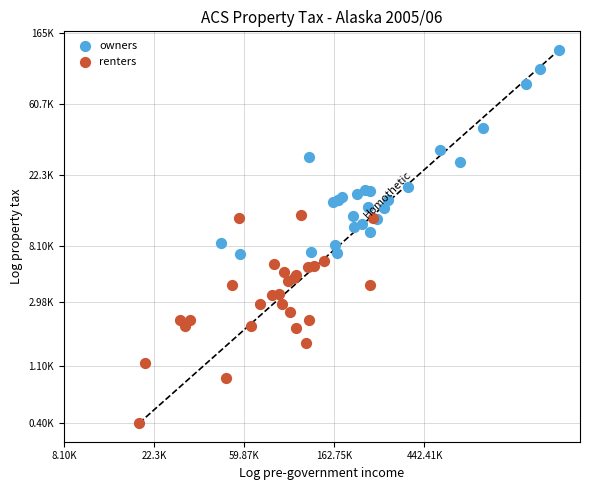

What are all the series names shown in the legend?

owners, renters